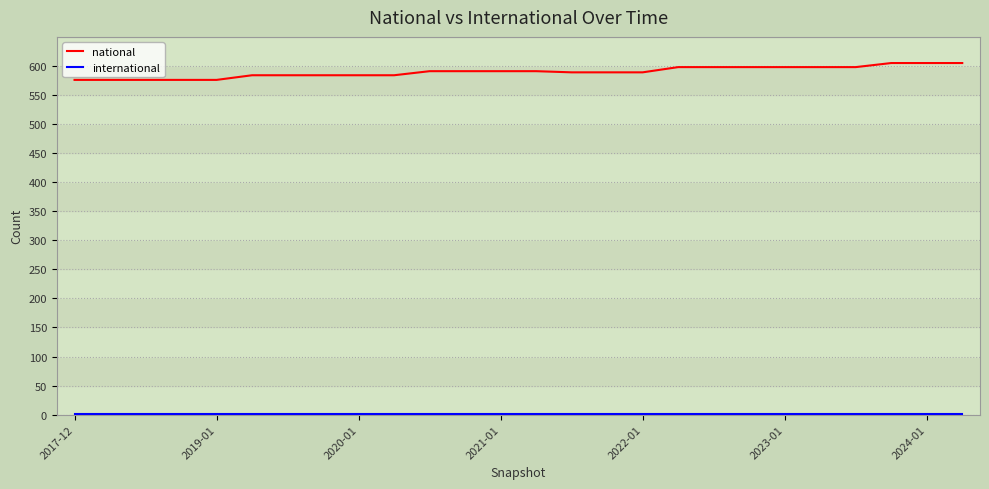

What is the maximum value shown in the chart?

605